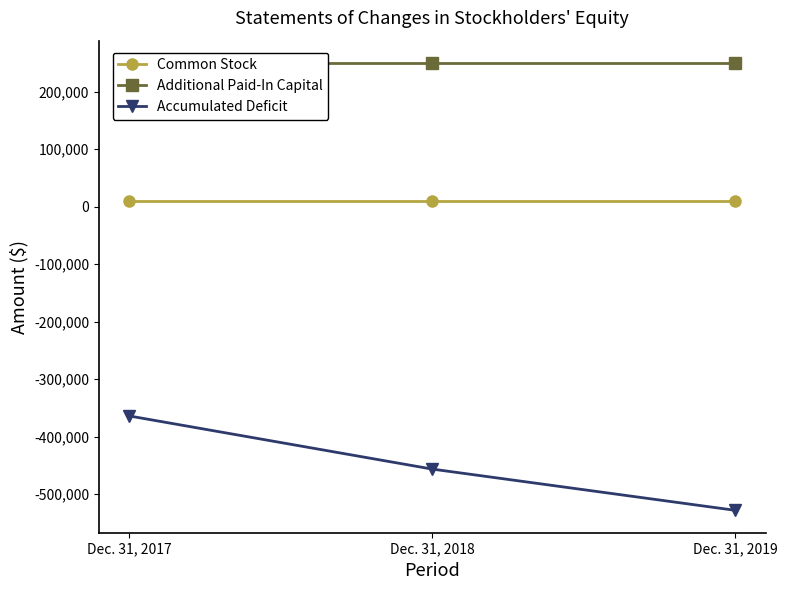

At which label is Common Stock closest to 10000?

Dec. 31, 2017